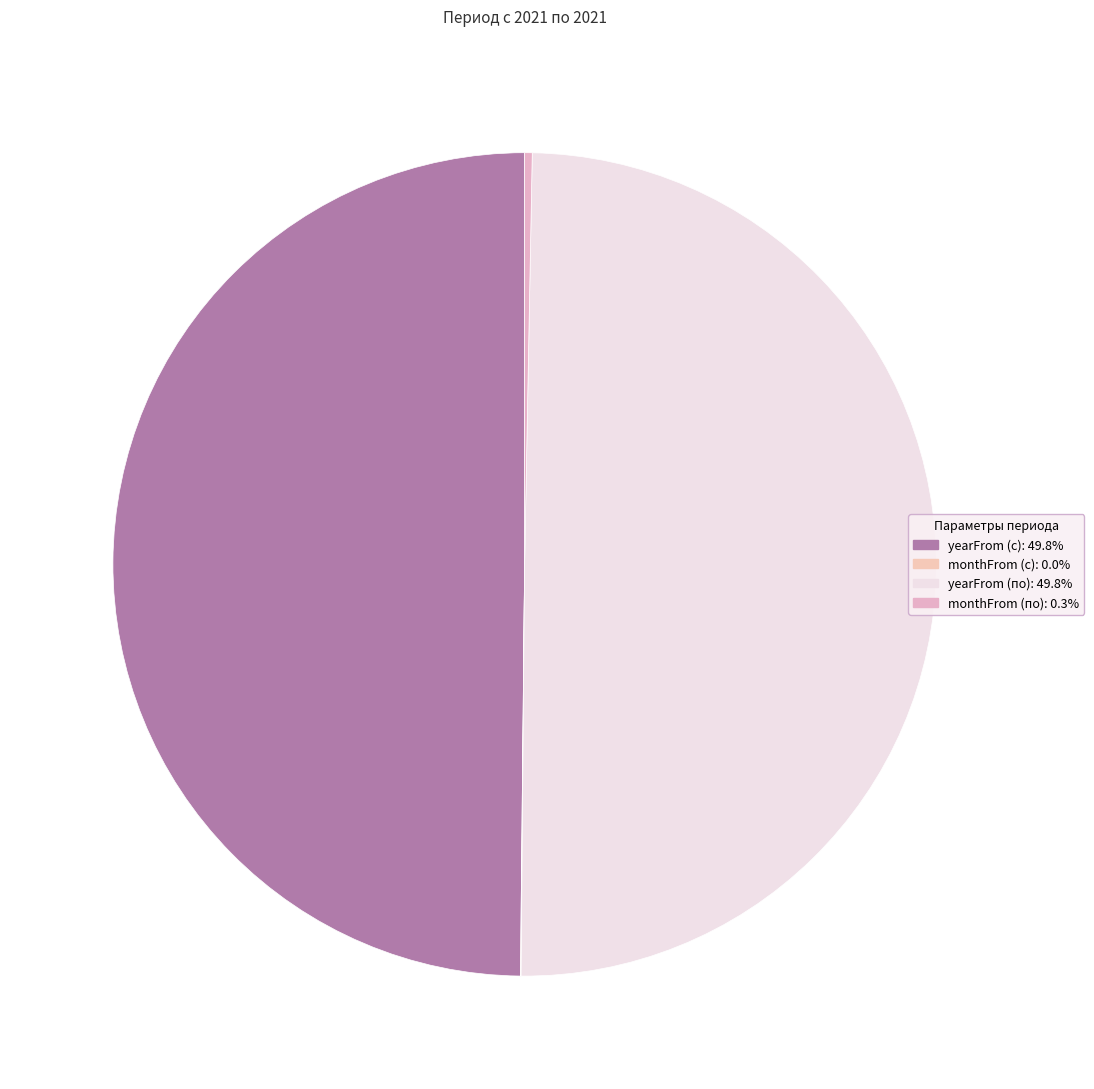

What percentage do monthFrom (по) and yearFrom (с) together represent?

50.1%